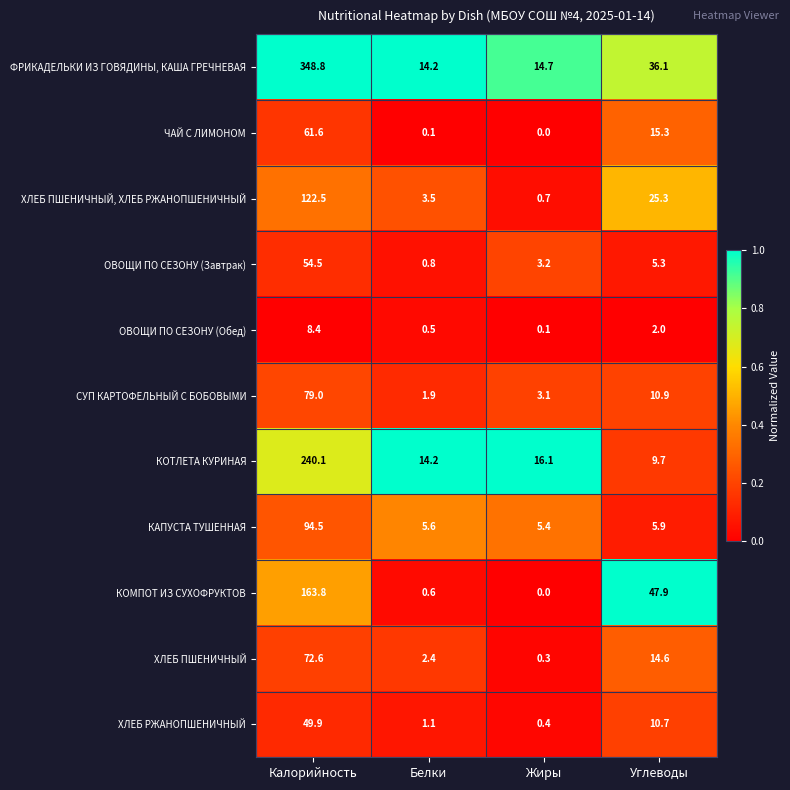

What is the difference between the ХЛЕБ РЖАНОПШЕНИЧНЫЙ values at Белки and Калорийность?

48.8